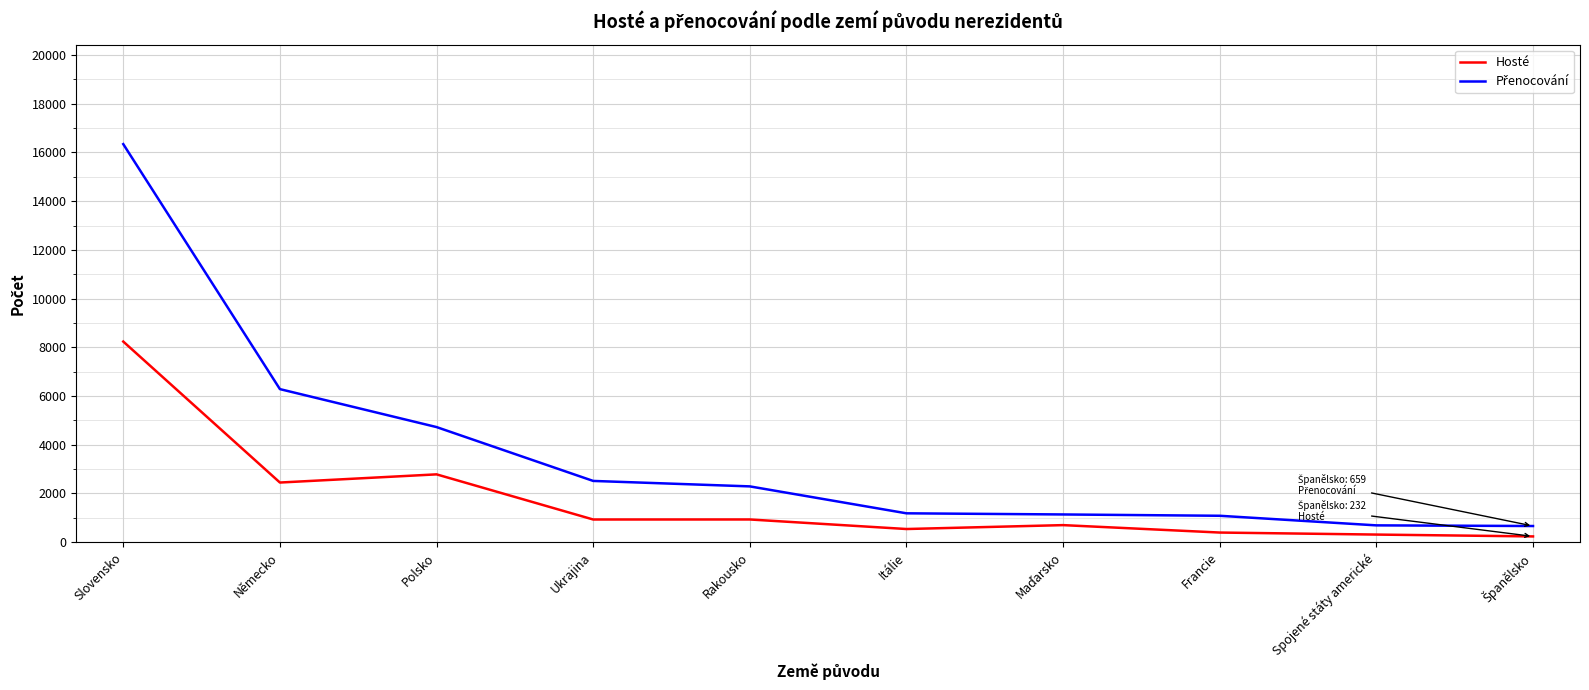

The value of Hosté at Slovensko is 3365. True or false?

False